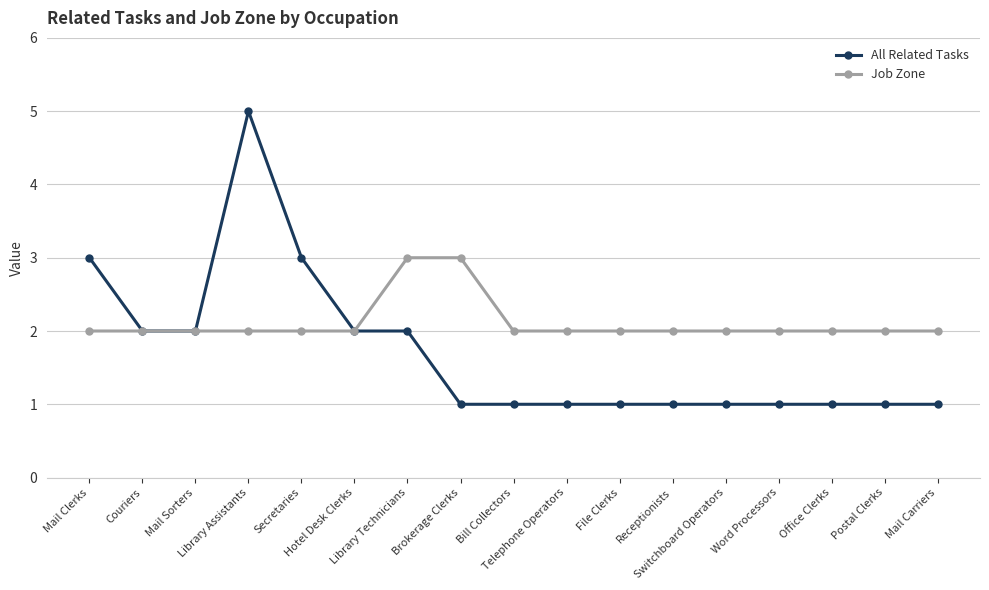

Reading right to left, list all the values displayed in this chart.

All Related Tasks: Mail Carriers=1	Postal Clerks=1	Office Clerks=1	Word Processors=1	Switchboard Operators=1	Receptionists=1	File Clerks=1	Telephone Operators=1	Bill Collectors=1	Brokerage Clerks=1	Library Technicians=2	Hotel Desk Clerks=2	Secretaries=3	Library Assistants=5	Mail Sorters=2	Couriers=2	Mail Clerks=3
Job Zone: Mail Carriers=2	Postal Clerks=2	Office Clerks=2	Word Processors=2	Switchboard Operators=2	Receptionists=2	File Clerks=2	Telephone Operators=2	Bill Collectors=2	Brokerage Clerks=3	Library Technicians=3	Hotel Desk Clerks=2	Secretaries=2	Library Assistants=2	Mail Sorters=2	Couriers=2	Mail Clerks=2